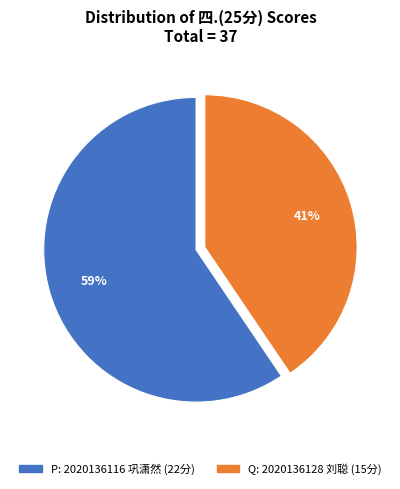

To the nearest percent, what is the average slice percentage?

50%